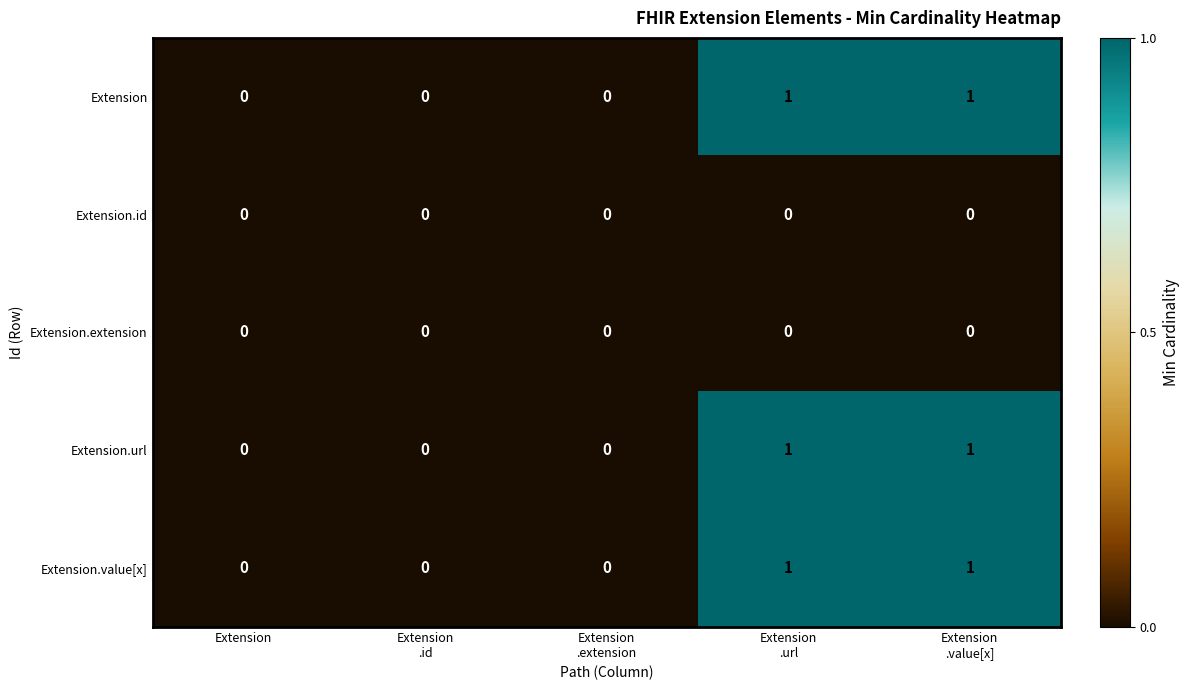

The value of Extension.url at Extension is 0. True or false?

True